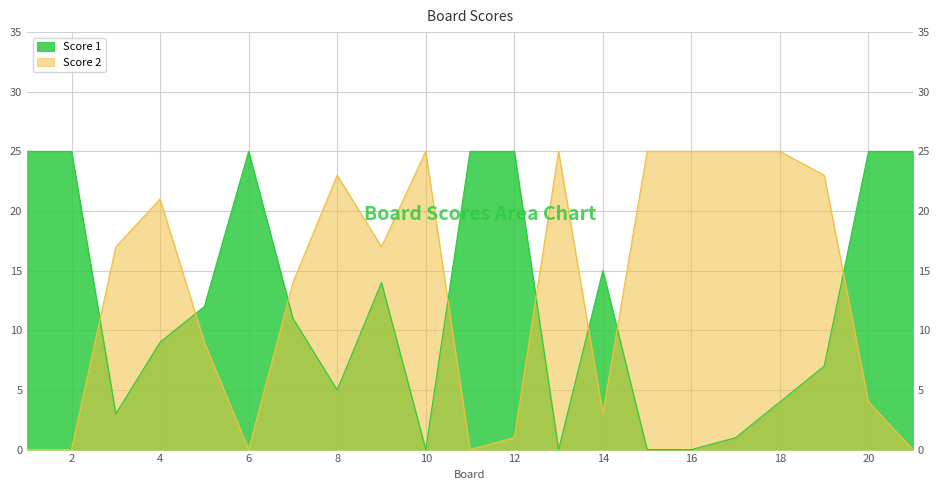

Which category has the highest value across all series?

1